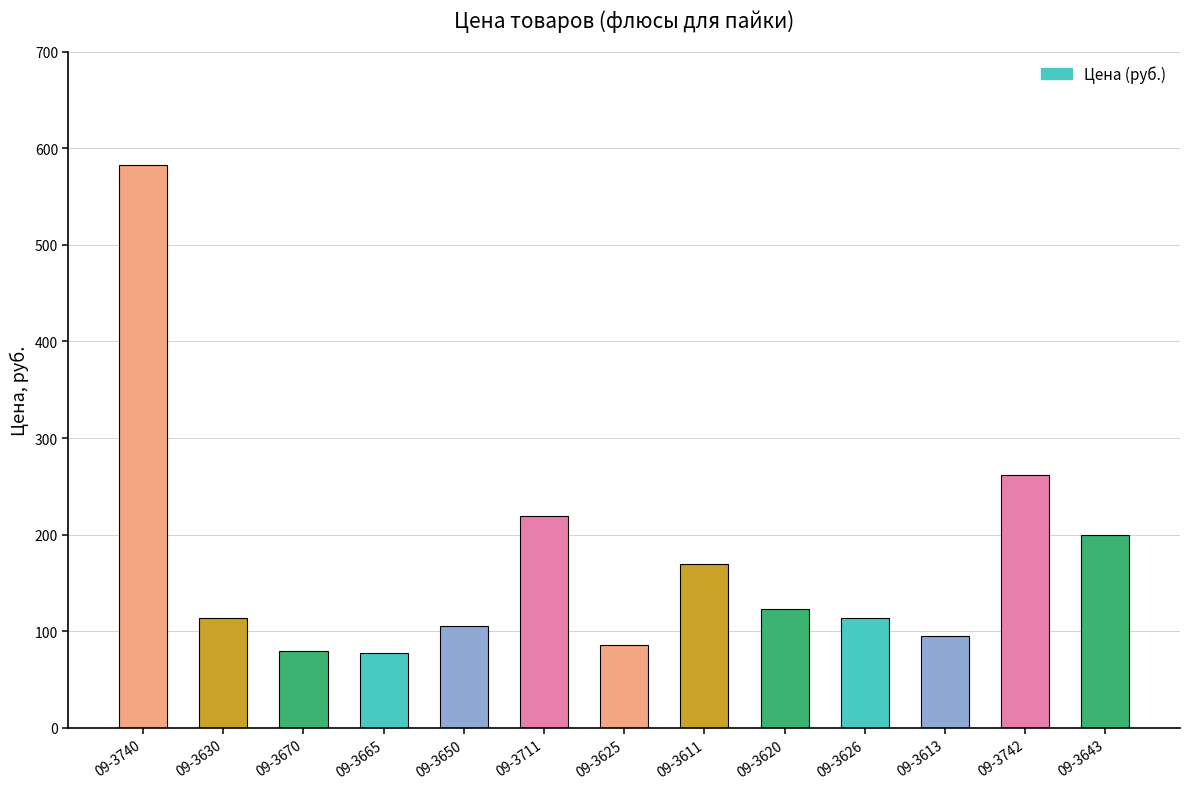

Are the bars grouped side by side (vs. stacked)?

No